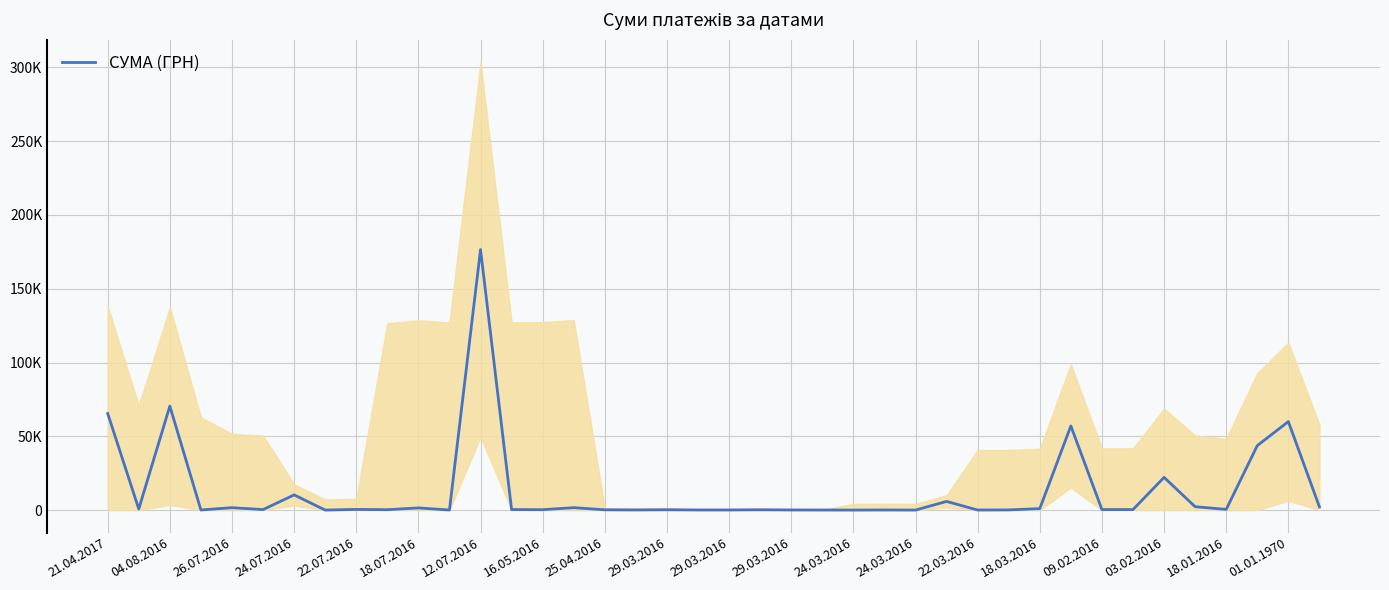

What is the value of the 15th point from the left?

292.3